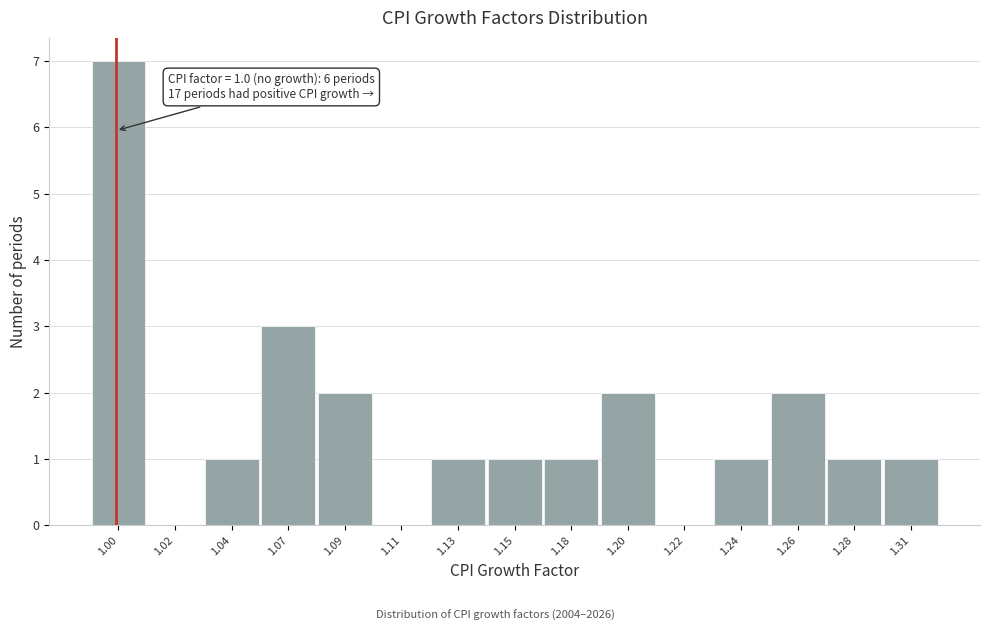

True or false: the data shows 0 at 1.22.

True